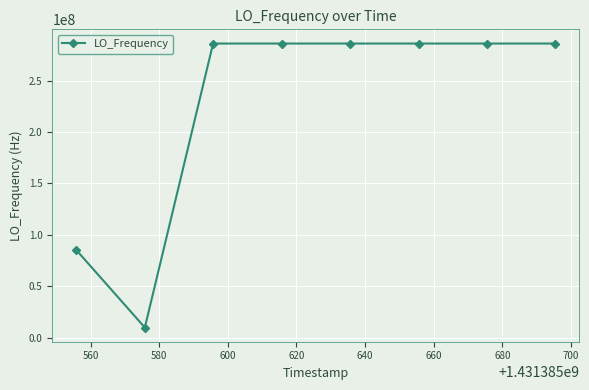

What is the maximum value shown in the chart?

286047027.1